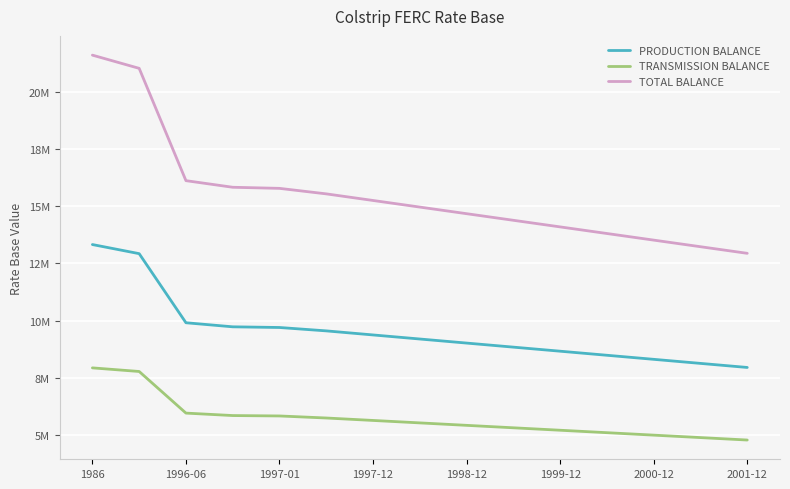

What is the greatest value displayed?

21589277.0